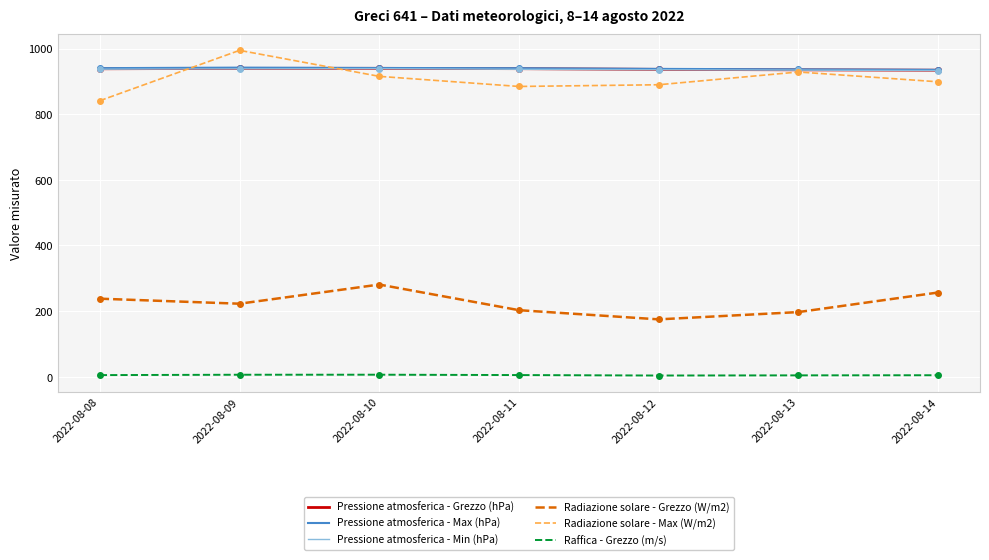

What are all the series names shown in the legend?

Pressione atmosferica - Grezzo (hPa), Pressione atmosferica - Max (hPa), Pressione atmosferica - Min (hPa), Radiazione solare - Grezzo (W/m2), Radiazione solare - Max (W/m2), Raffica - Grezzo (m/s)